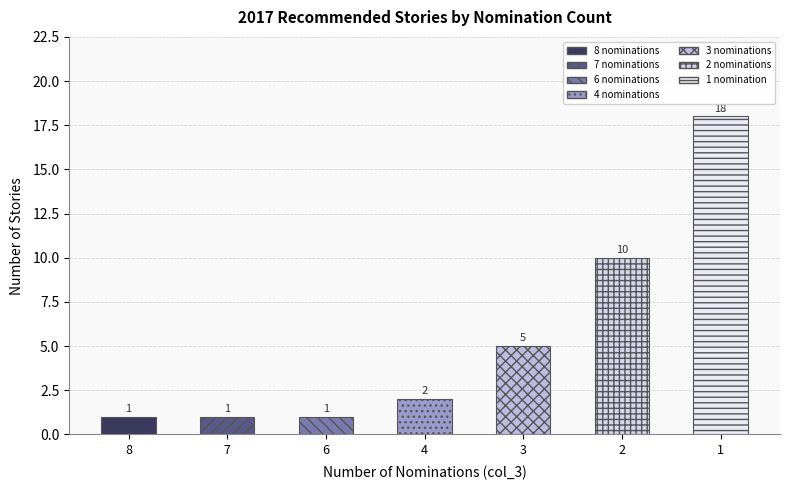

Read the value at 1, to the nearest 5.

20